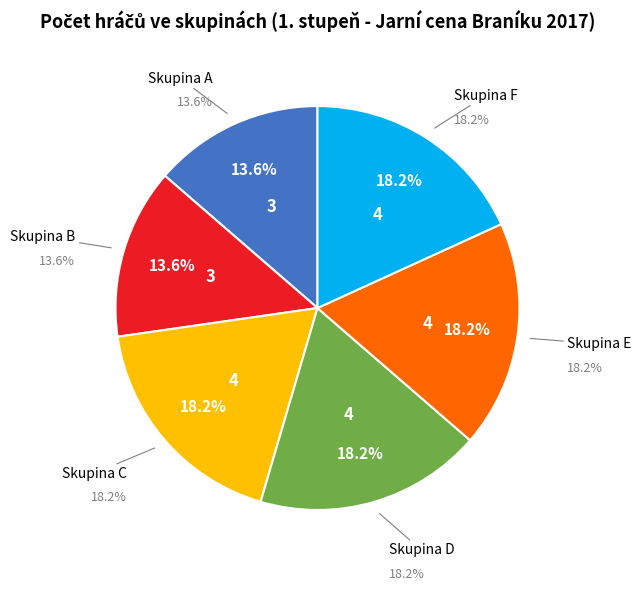

True or false: Skupina B accounts for 14% of the total.

True